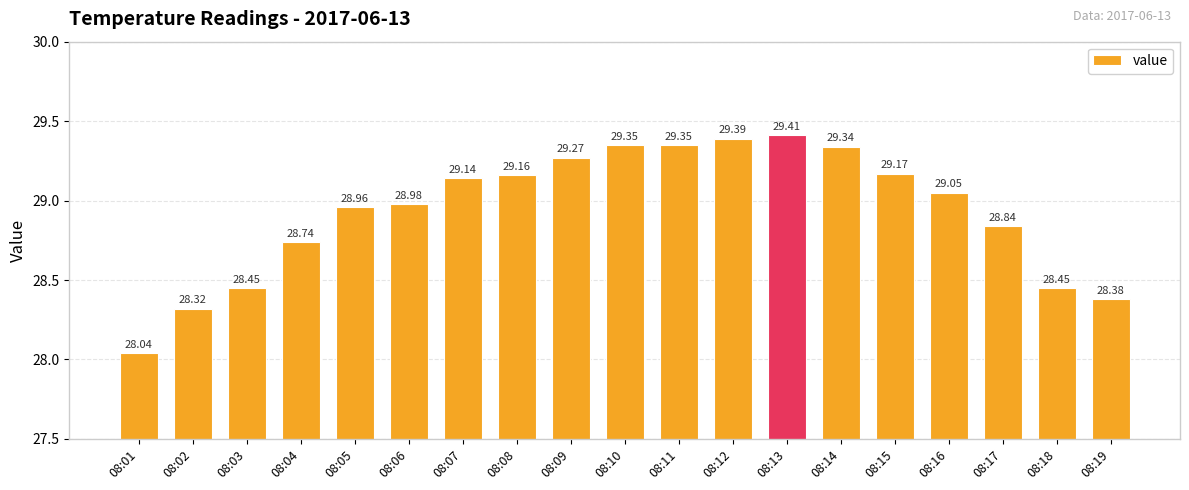

What is the average value?

28.9